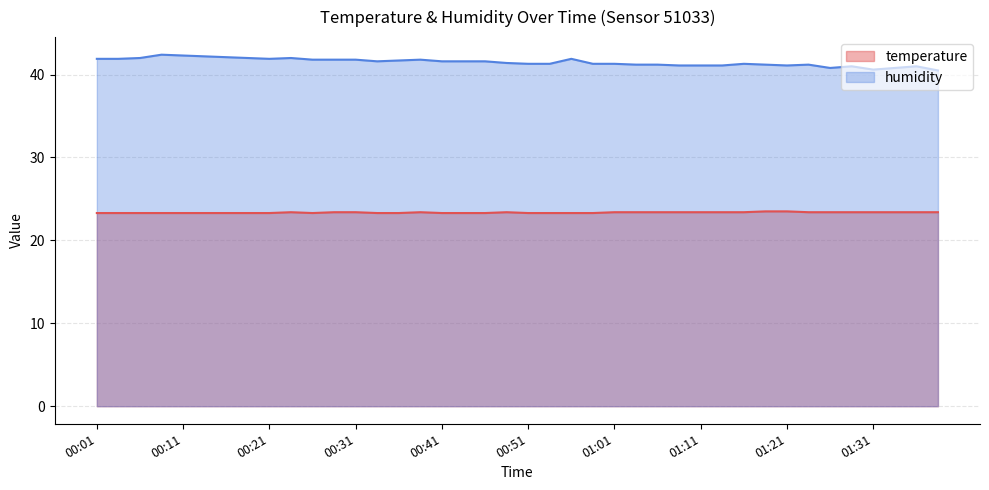

Is the value of temperature at 00:26 greater than the value of humidity at 01:09?

No